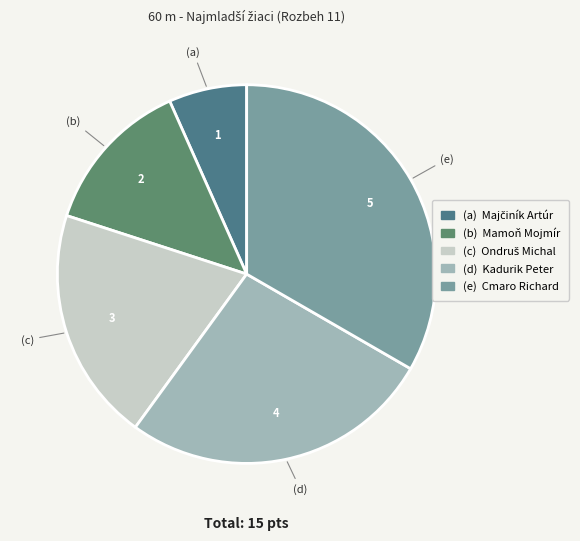

Which slice is the smallest?

Majčiník Artúr